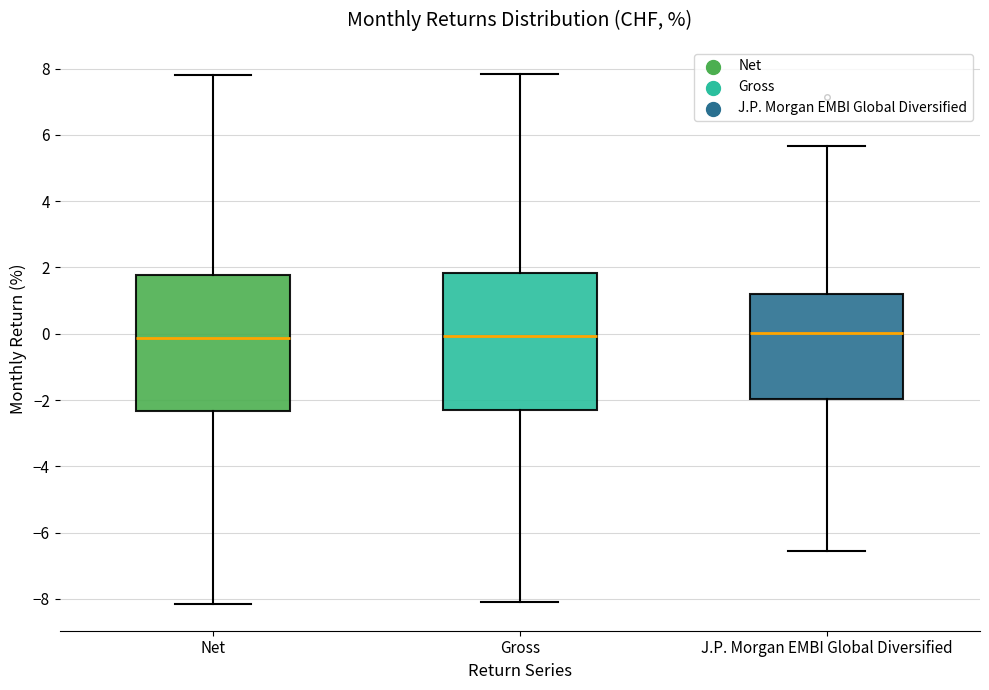

Where does the upper whisker of the box for Net end on the y-axis? The values are not printed on the chart, so give them approximately, as read against the axis.

7.8